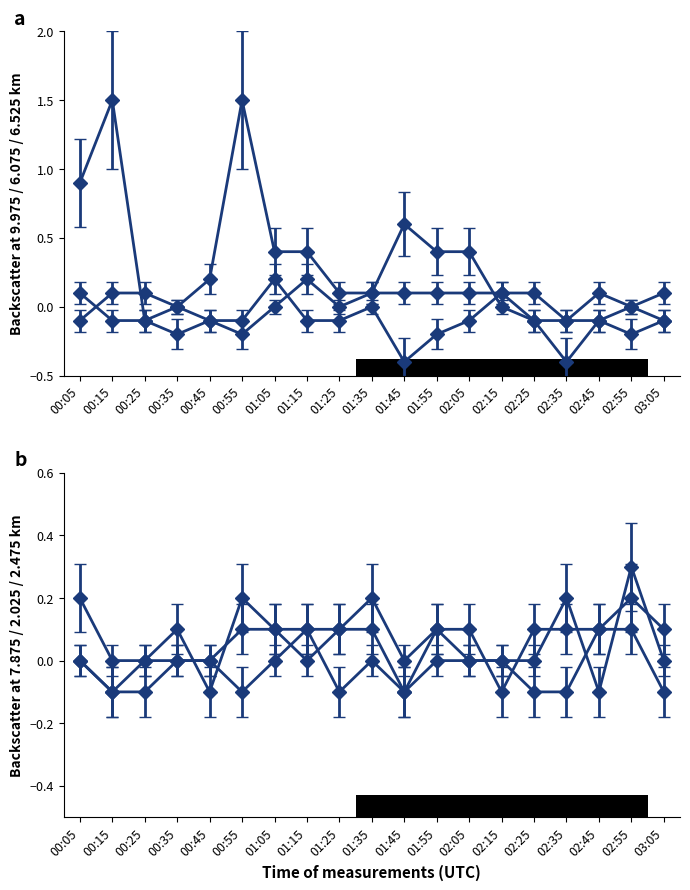

What is the value of the 2.475 point at the 16th from the left?

0.1